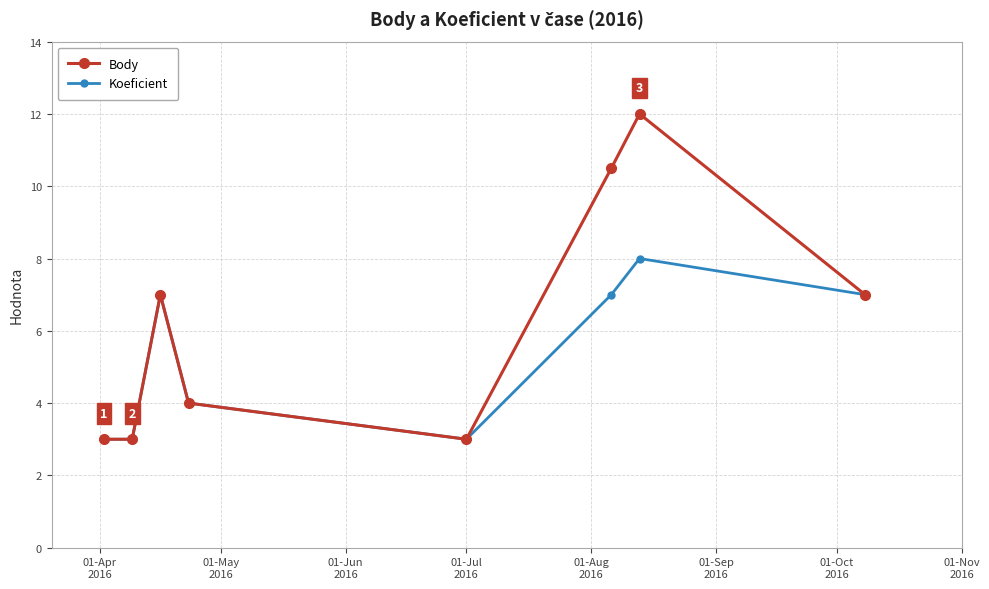

True or false: Body has more than 0 interior local peaks.

True